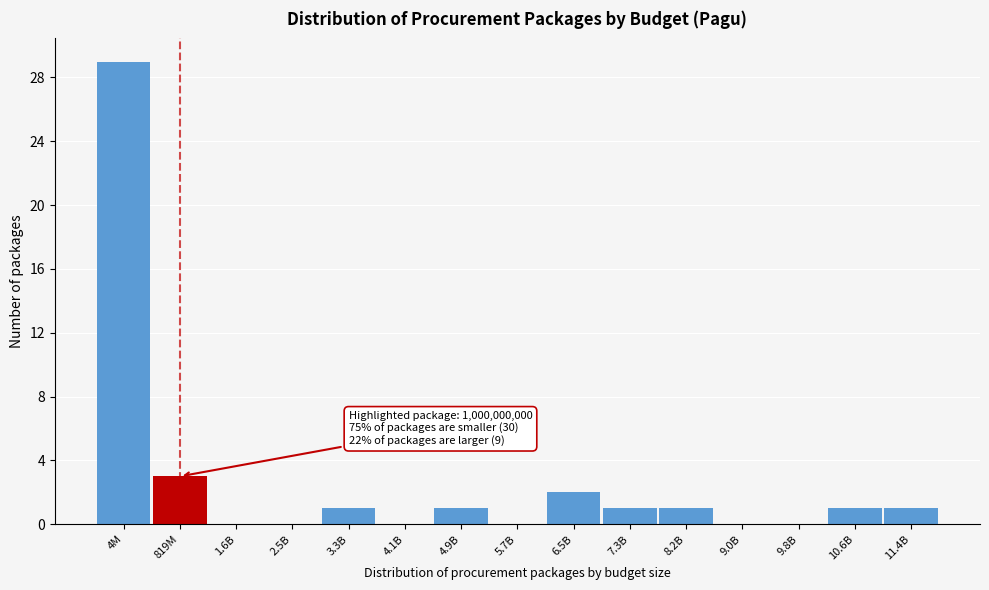

Reading right to left, what are all the values shown in this chart?

11.4B=1	10.6B=1	9.8B=0	9.0B=0	8.2B=1	7.3B=1	6.5B=2	5.7B=0	4.9B=1	4.1B=0	3.3B=1	2.5B=0	1.6B=0	819M=3	4M=29